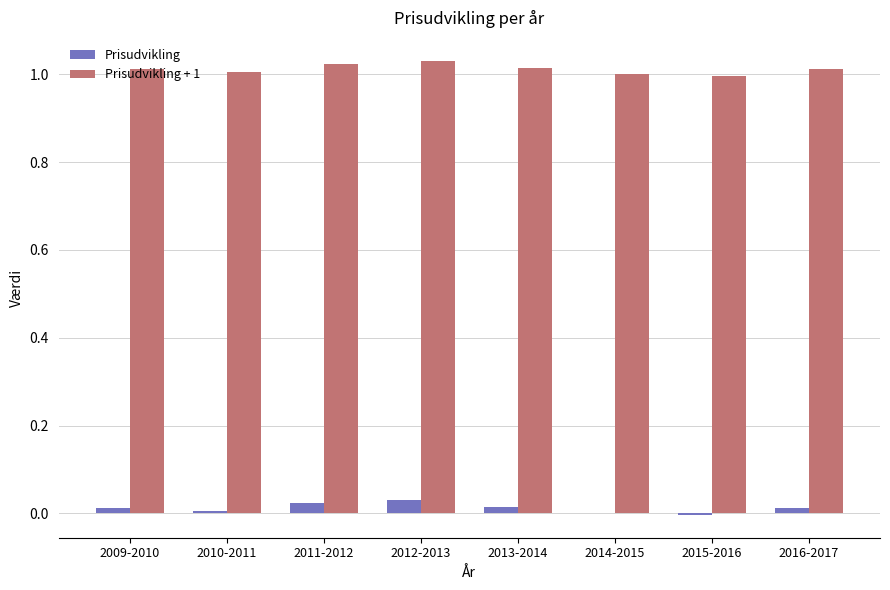

How many categories are shown in the chart?

8